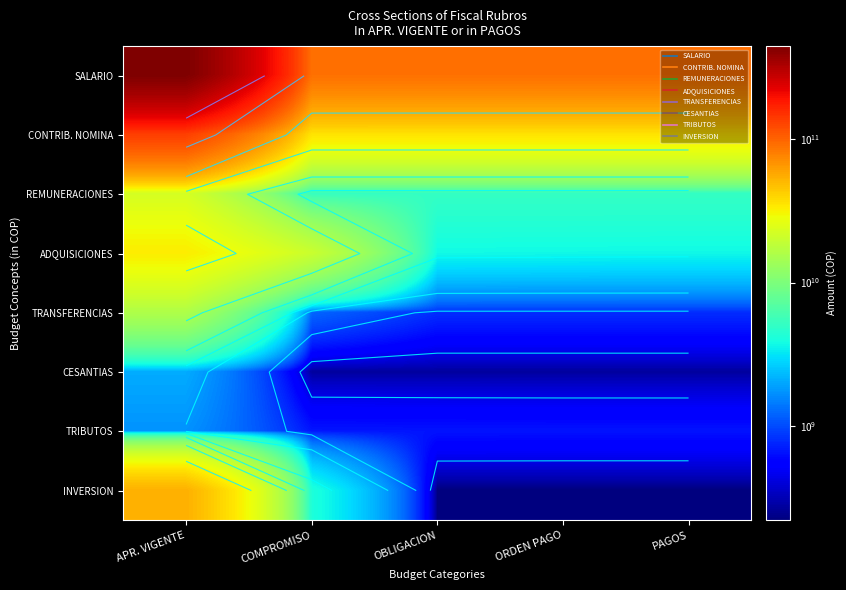

True or false: INVERSION has a value of 2385584506 at COMPROMISO.

False